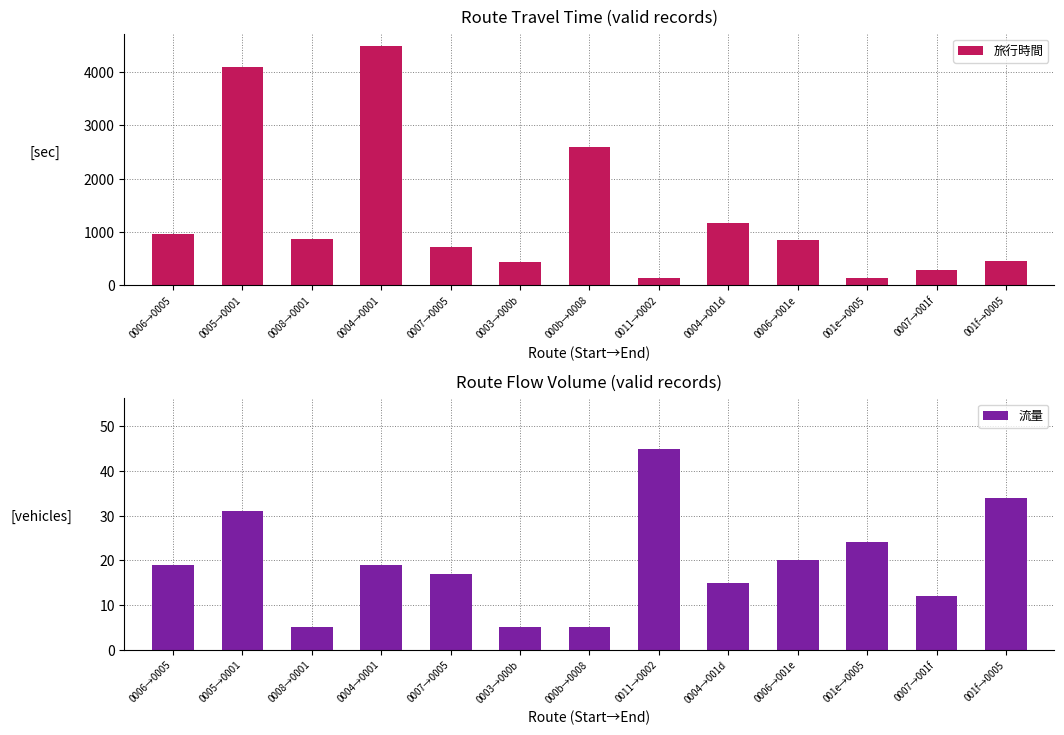

Does the chart contain stacked bars?

No